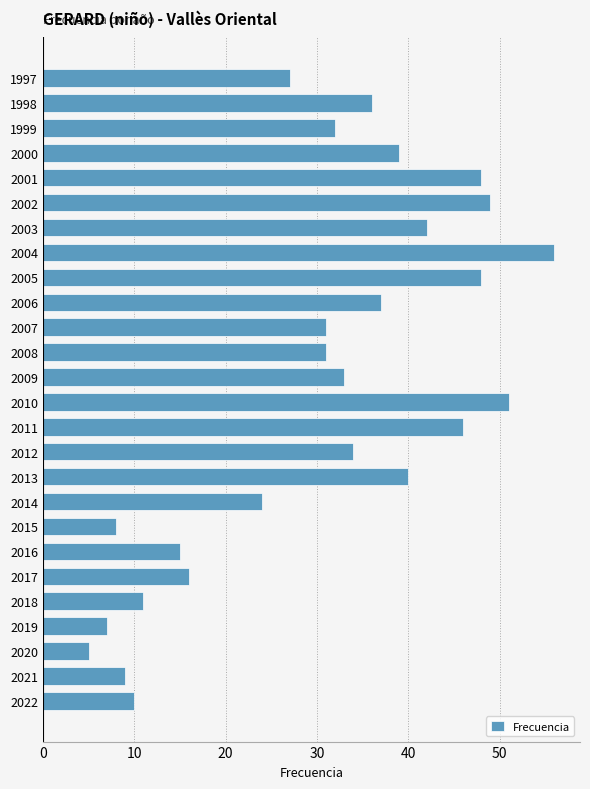

At which category does the chart reach its minimum across all series?

2020